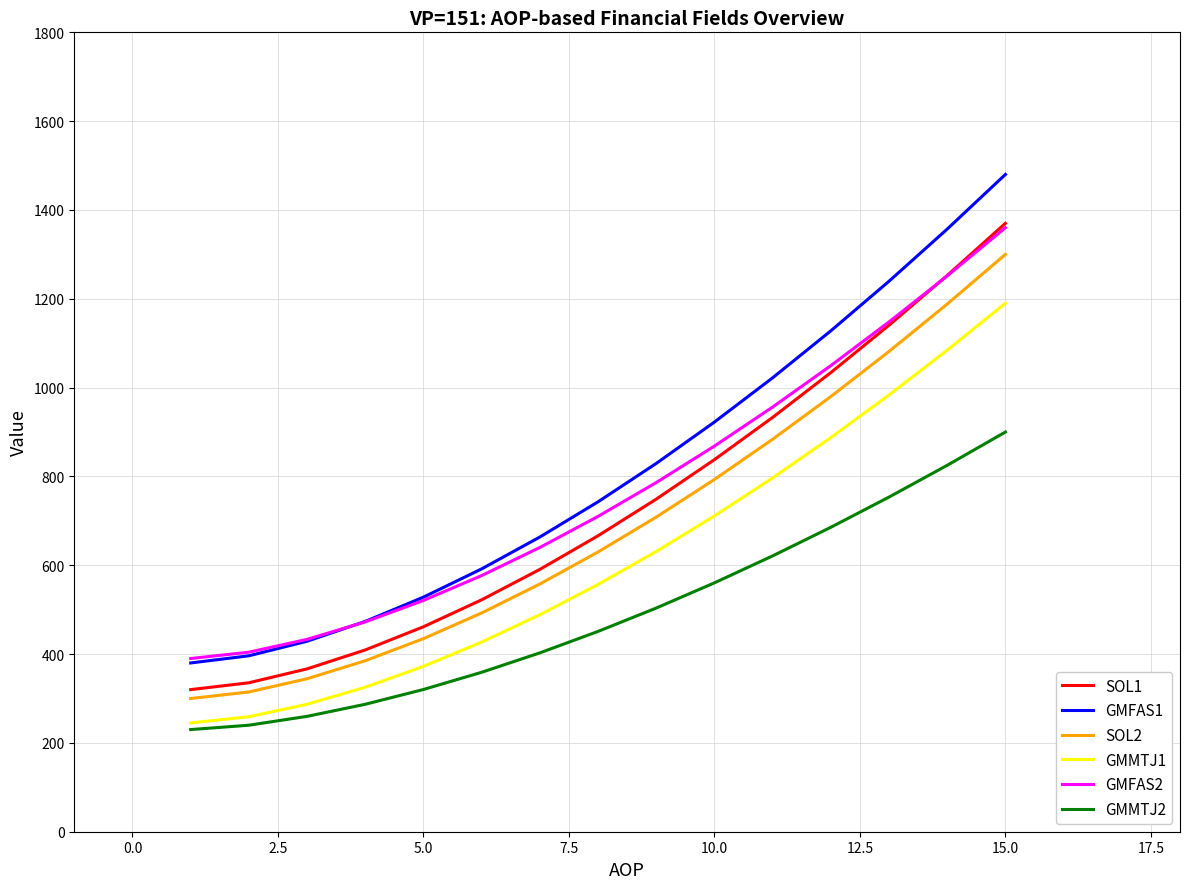

True or false: SOL2 and GMFAS2 intersect in this chart.

False